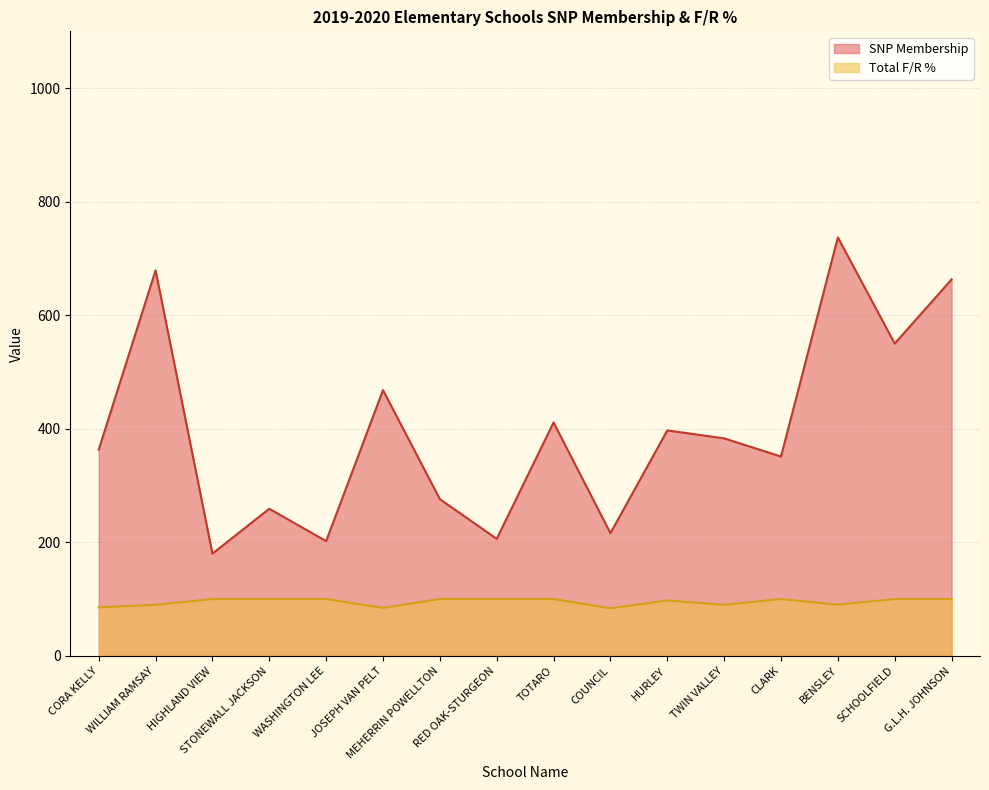

List the series in order of their peak value, lowest first.

Total F/R %, SNP Membership